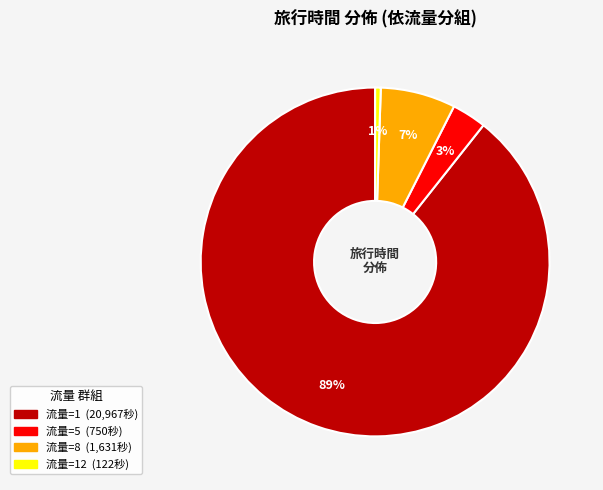

Is there a majority slice in this chart?

Yes